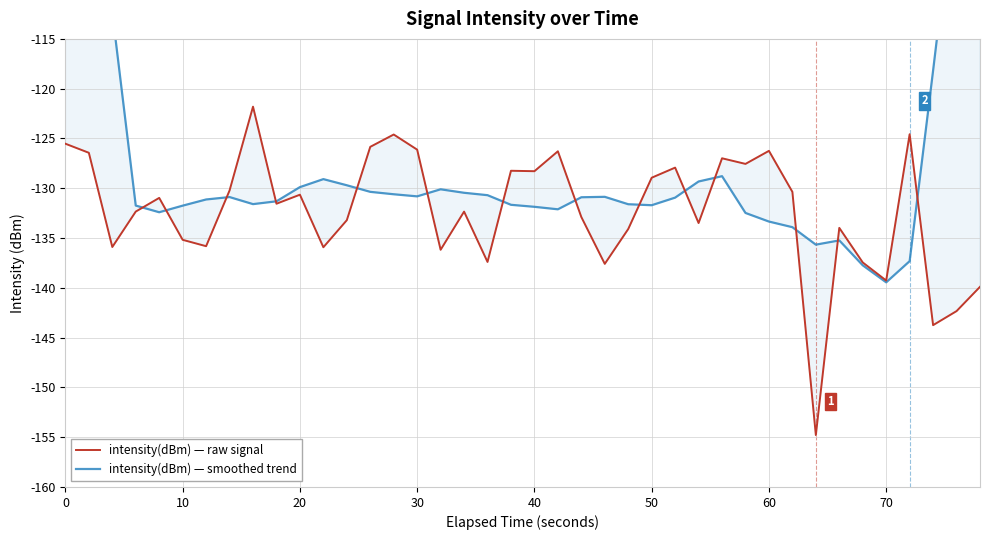

Is it true that intensity(dBm) — smoothed trend equals -76.4 at 70?

False